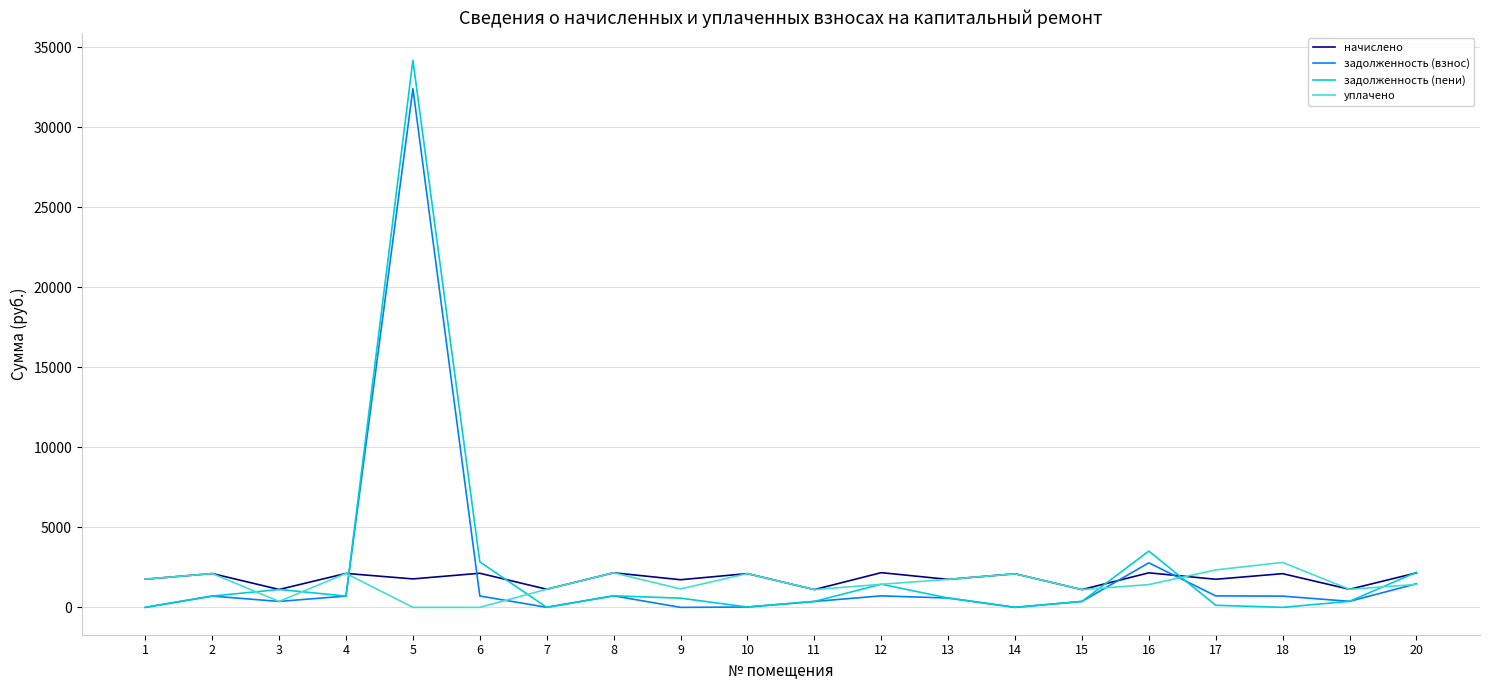

Does the chart have visible grid lines?

Yes